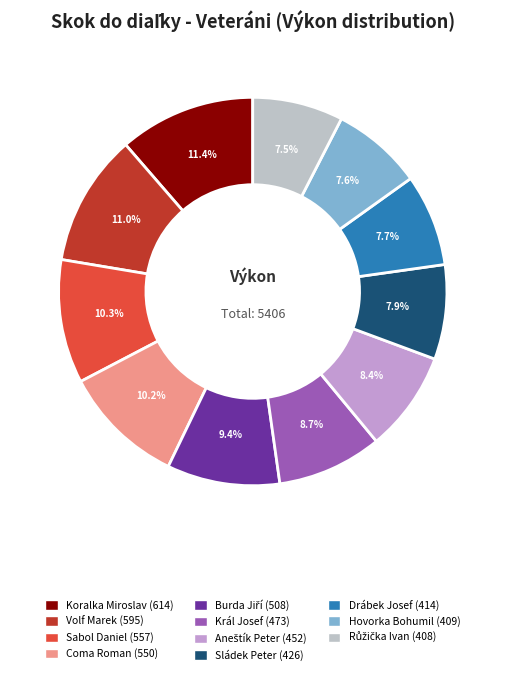

To the nearest percent, what is the average slice percentage?

9%